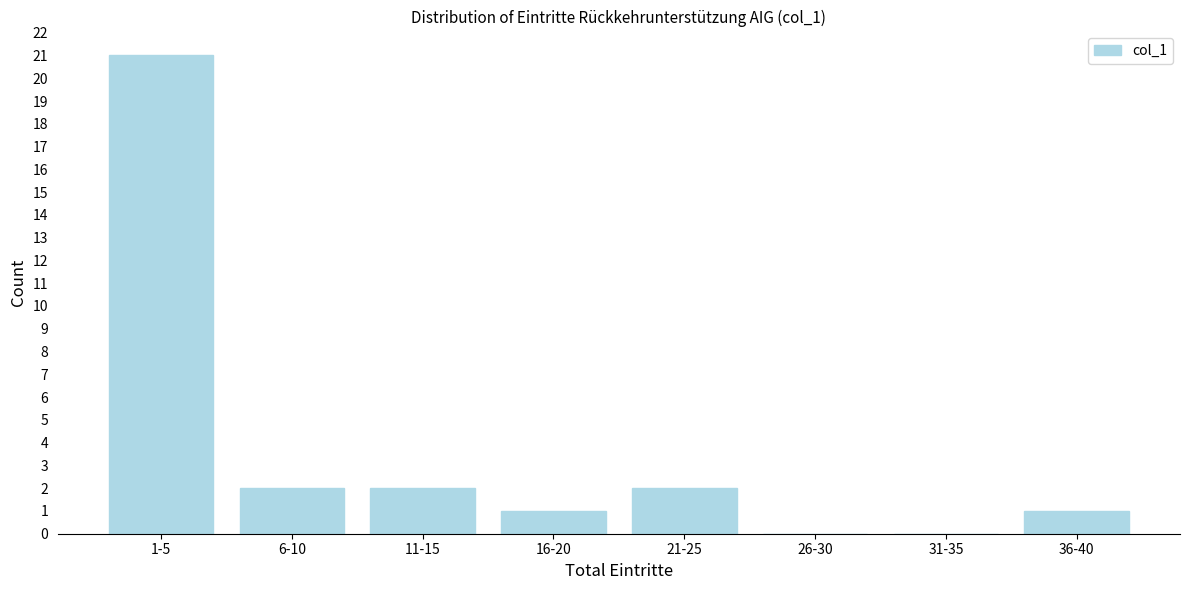

Reading left to right, transcribe all the data shown in this chart.

1-5=21	6-10=2	11-15=2	16-20=1	21-25=2	26-30=0	31-35=0	36-40=1